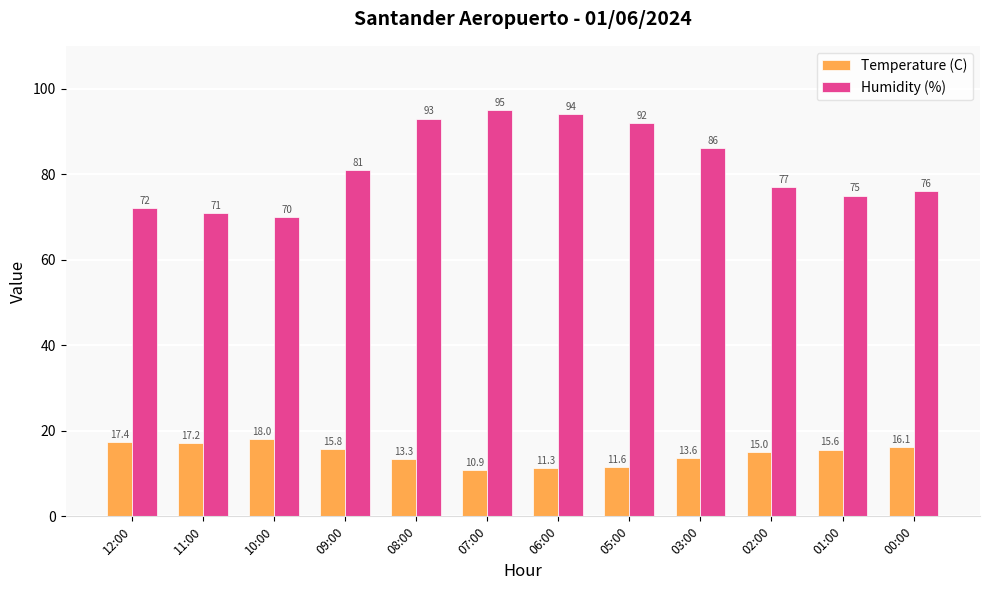

What is the difference between the maximum and minimum values in the Humidity (%) series?

25.0